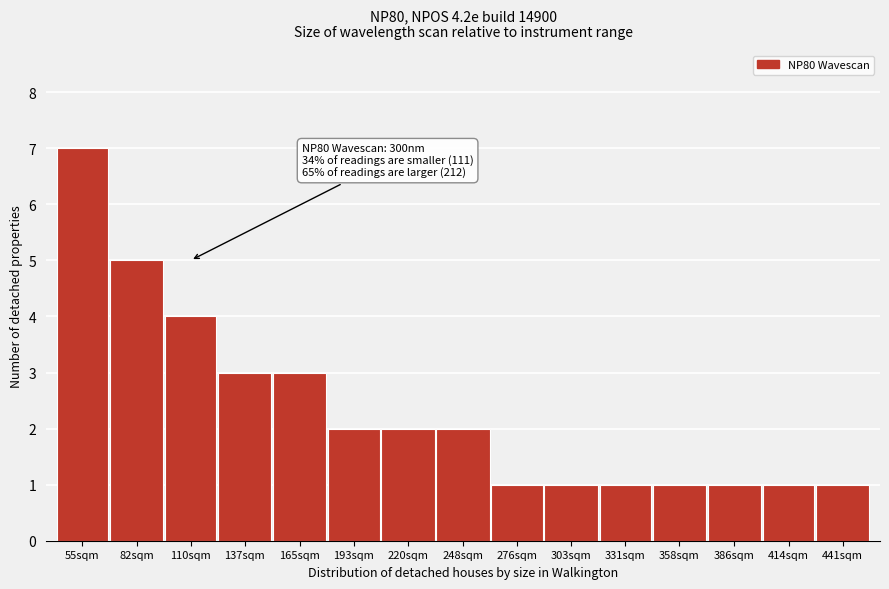

Reading right to left, extract all data points from this chart.

1	1	1	1	1	1	1	2	2	2	3	3	4	5	7